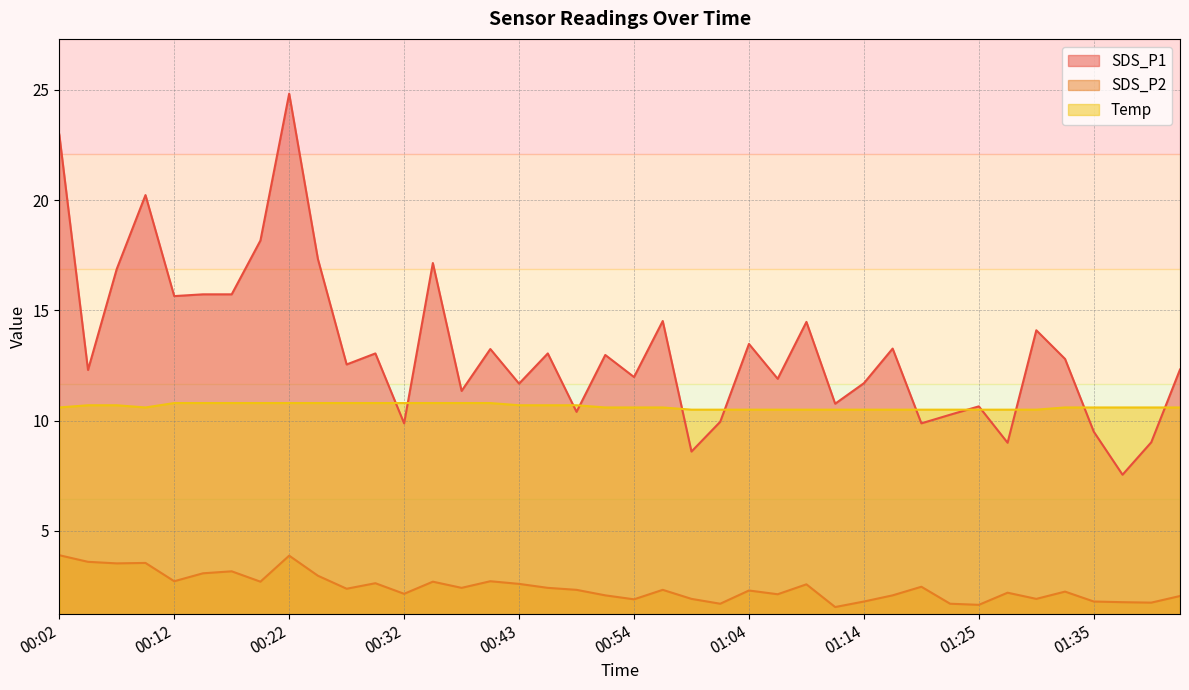

How many lines are shown in the chart?

3